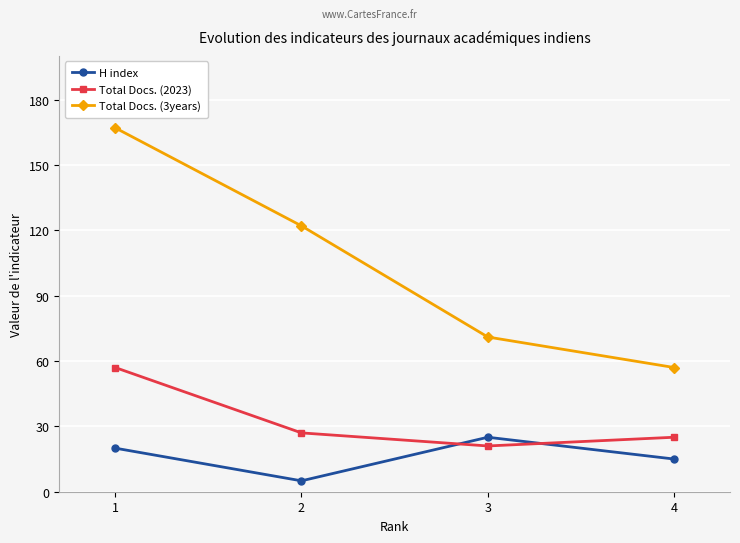

What are all the series names shown in the legend?

H index, Total Docs. (2023), Total Docs. (3years)